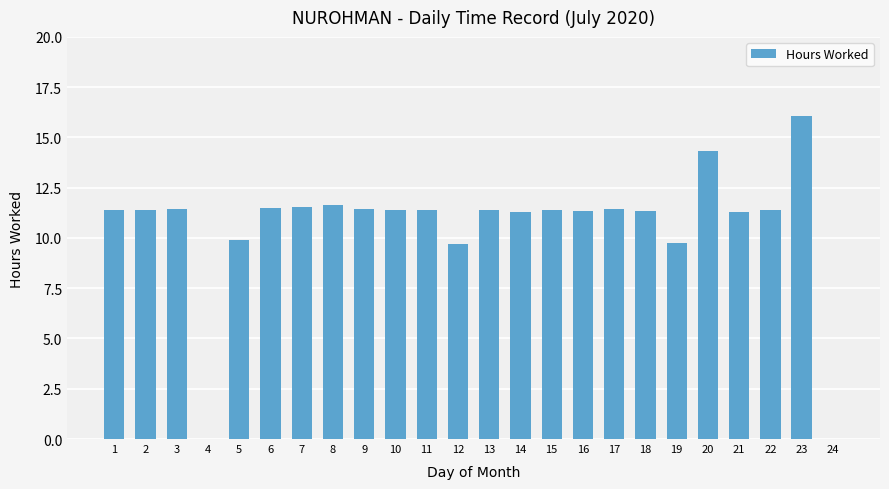

True or false: the data shows 4.0 at 22.

False